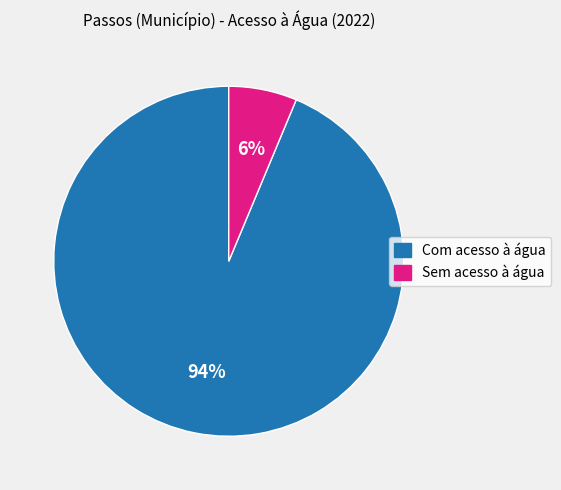

Rank the categories by value from lowest to highest.

Sem acesso à água, Com acesso à água